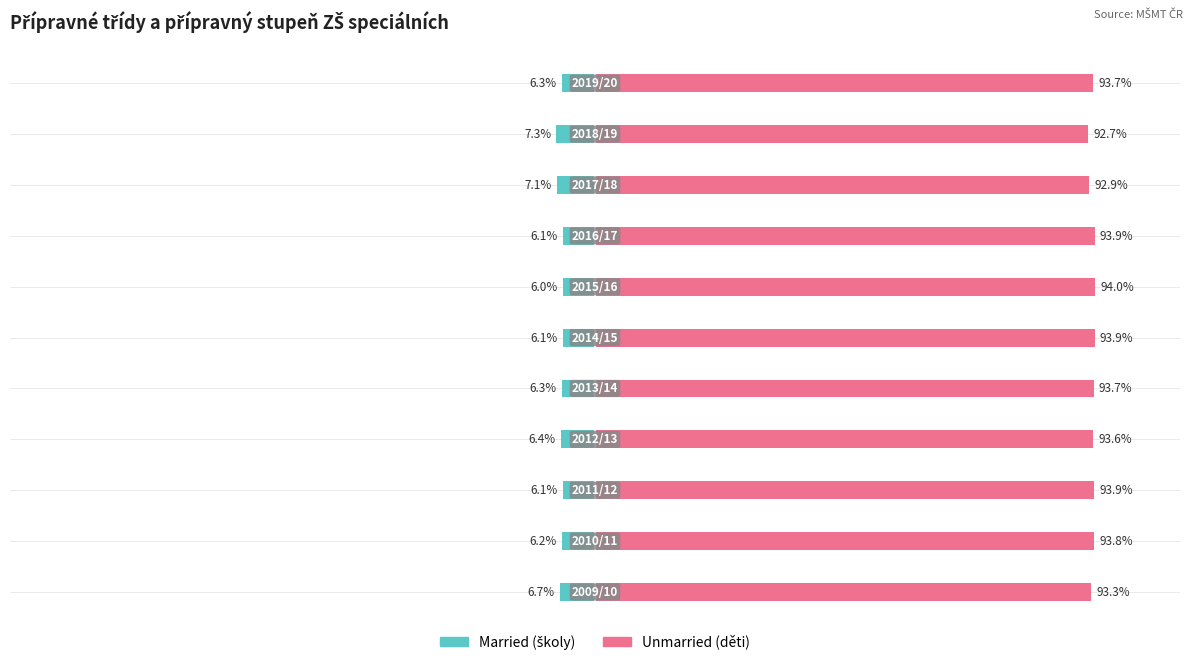

The Married series shows -6.1 at 2. True or false?

True